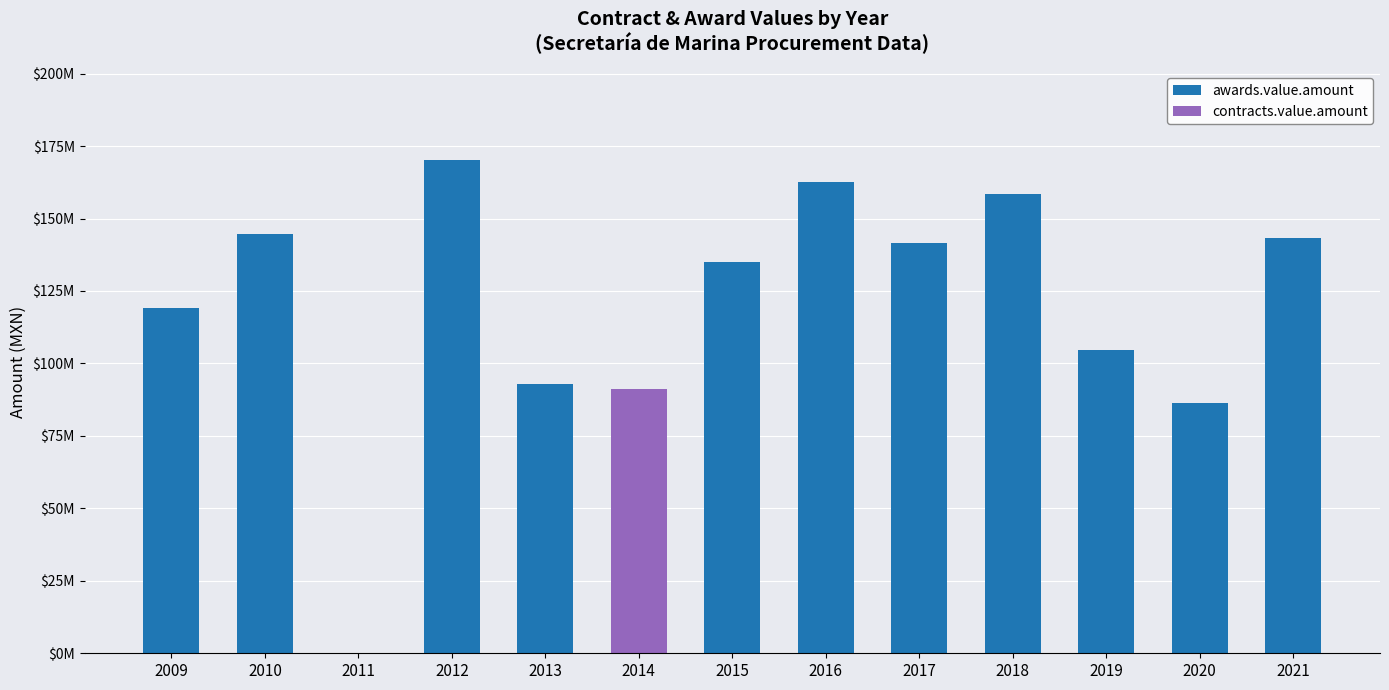

Does the chart contain stacked bars?

Yes